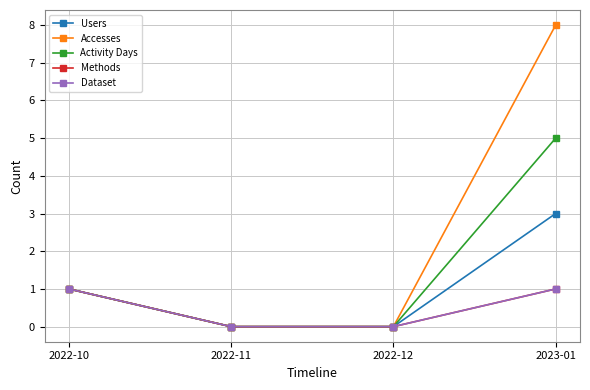

Is it true that Users equals 0 at 2022-12?

True